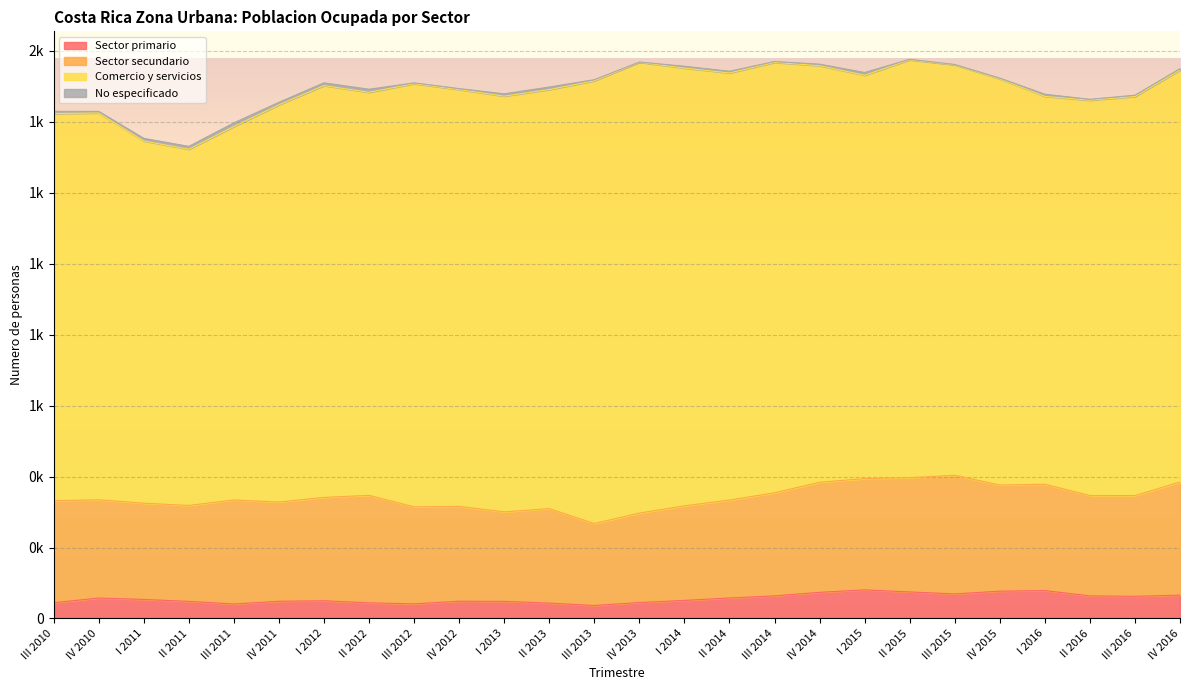

In No especificado, how many points are higher than both neighbors (excluding endpoints)?

6